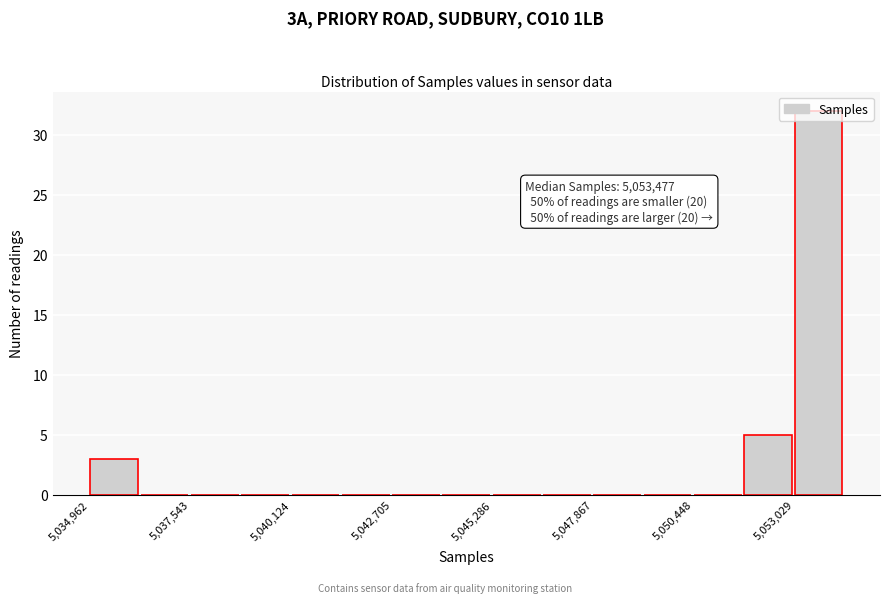

Read against the x-axis, roughly where is the centre of the tallest bar?

5053500